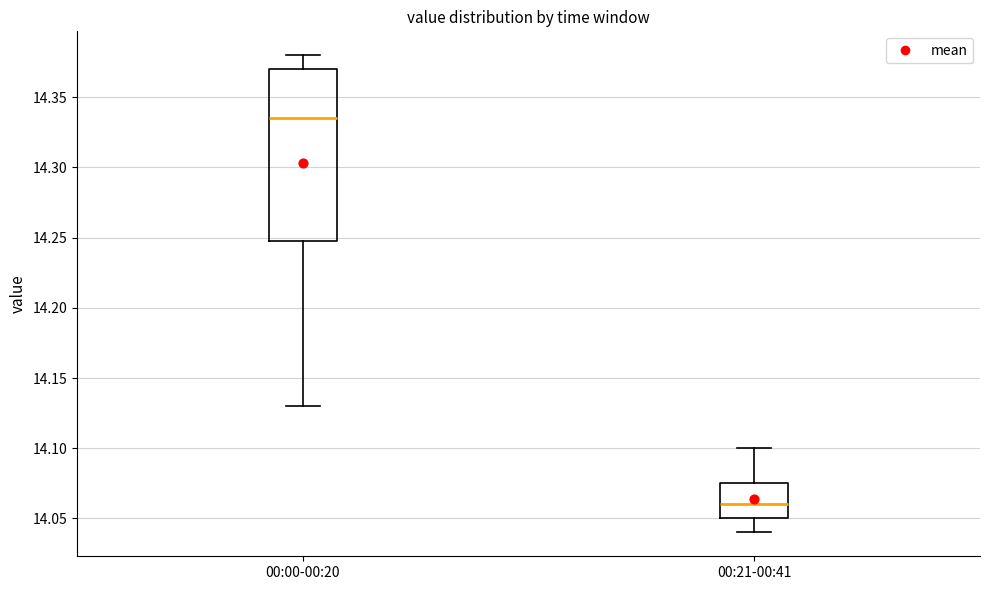

Comparing the boxes themselves (not the whiskers), which one is the tallest?

00:00-00:20